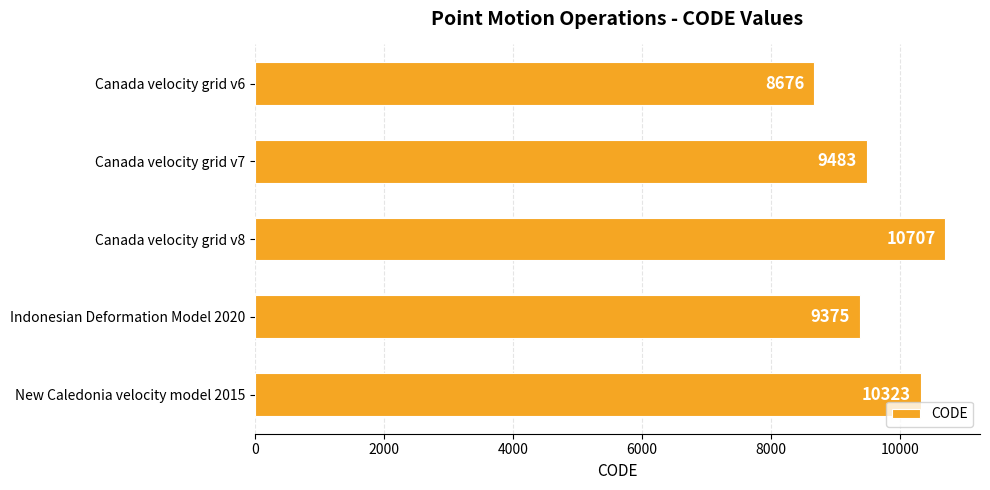

What position from the top is Canada velocity grid v6?

1